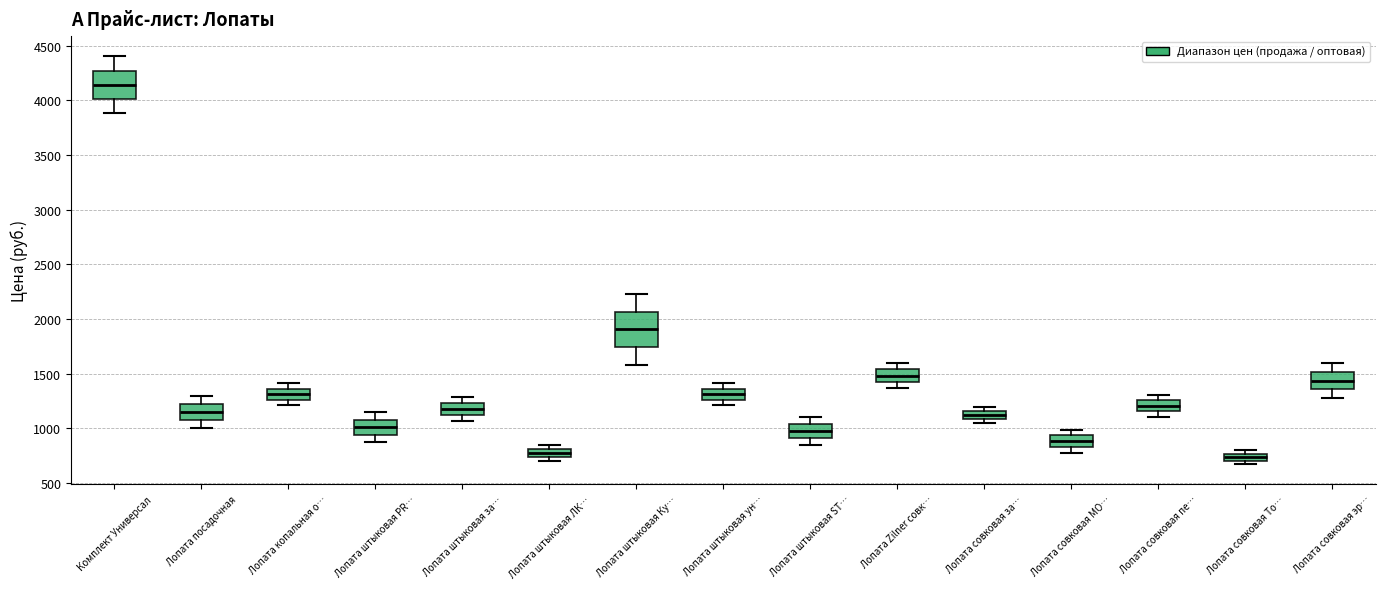

Where is the lower edge of the box for Лопата штыковая ун… on the y-axis? The values are not printed on the chart, so give them approximately, as read against the axis.

1250